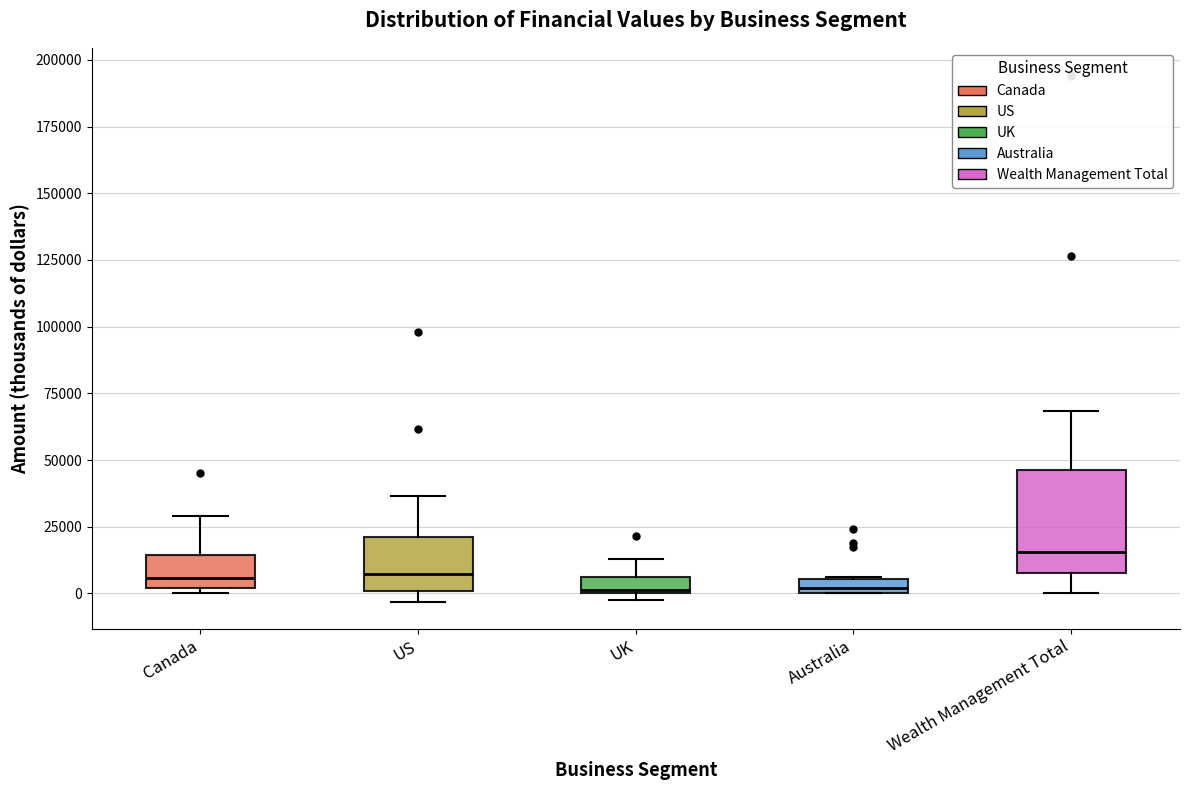

Where does the median line of the box for Wealth Management Total sit on the y-axis? The values are not printed on the chart, so give them approximately, as read against the axis.

15000